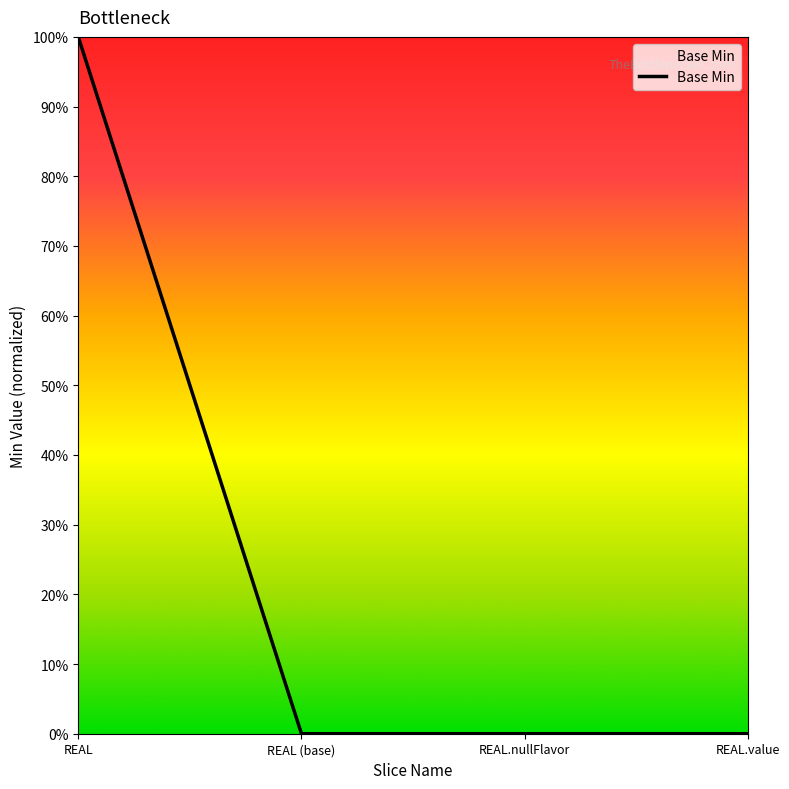

True or false: the data has more than 1 interior local peaks.

False